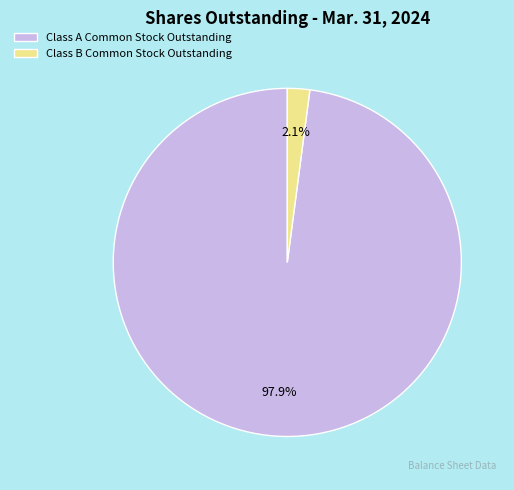

How much of the chart is everything except Class A Common Stock Outstanding?

2.1%